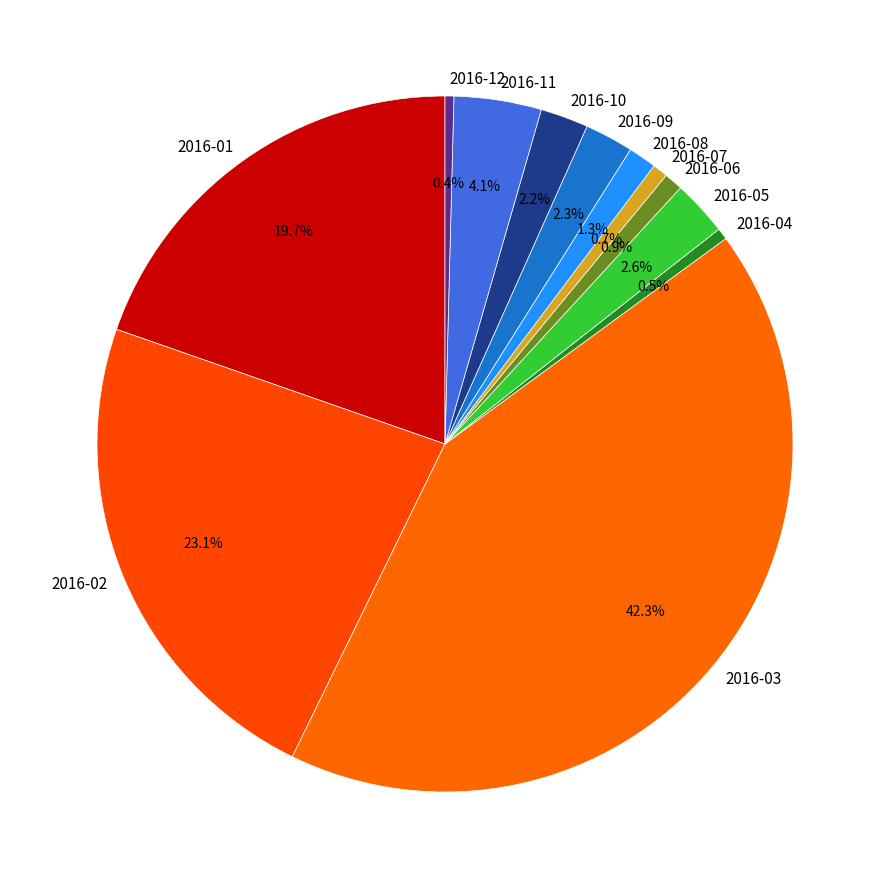

Which has a higher value, 2016-01 or 2016-04?

2016-01